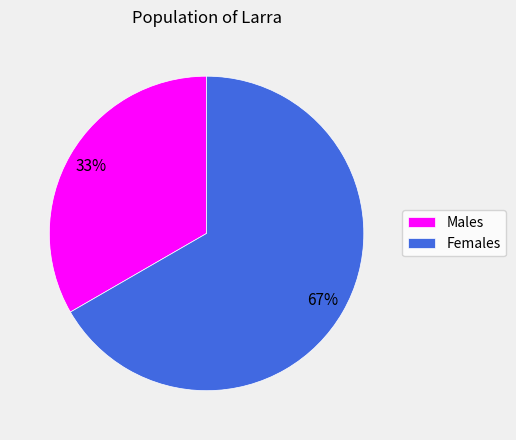

How many slices are in this pie chart?

2